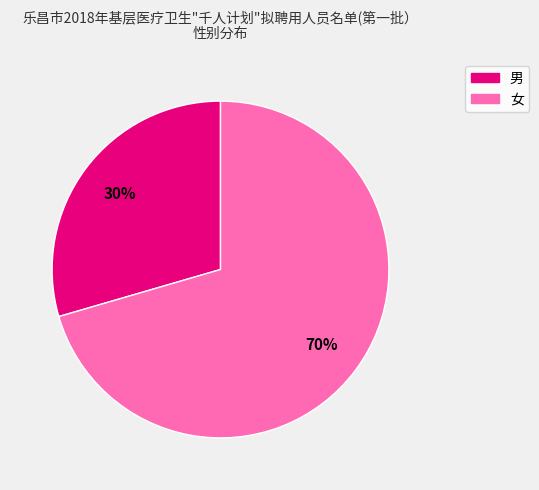

The 男 slice represents 30% of the pie. True or false?

True